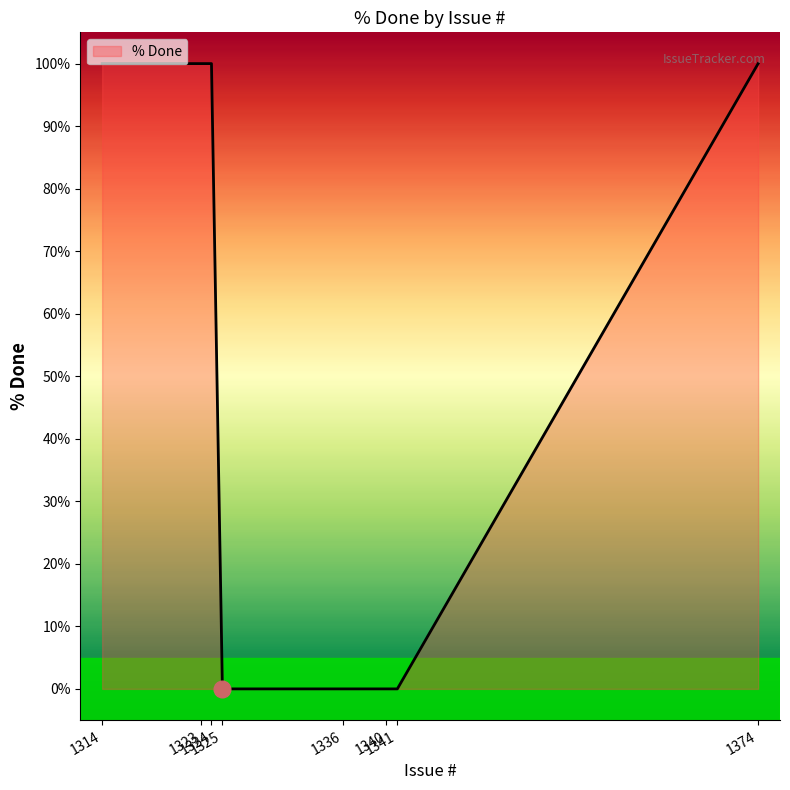

What is the greatest value displayed?

100